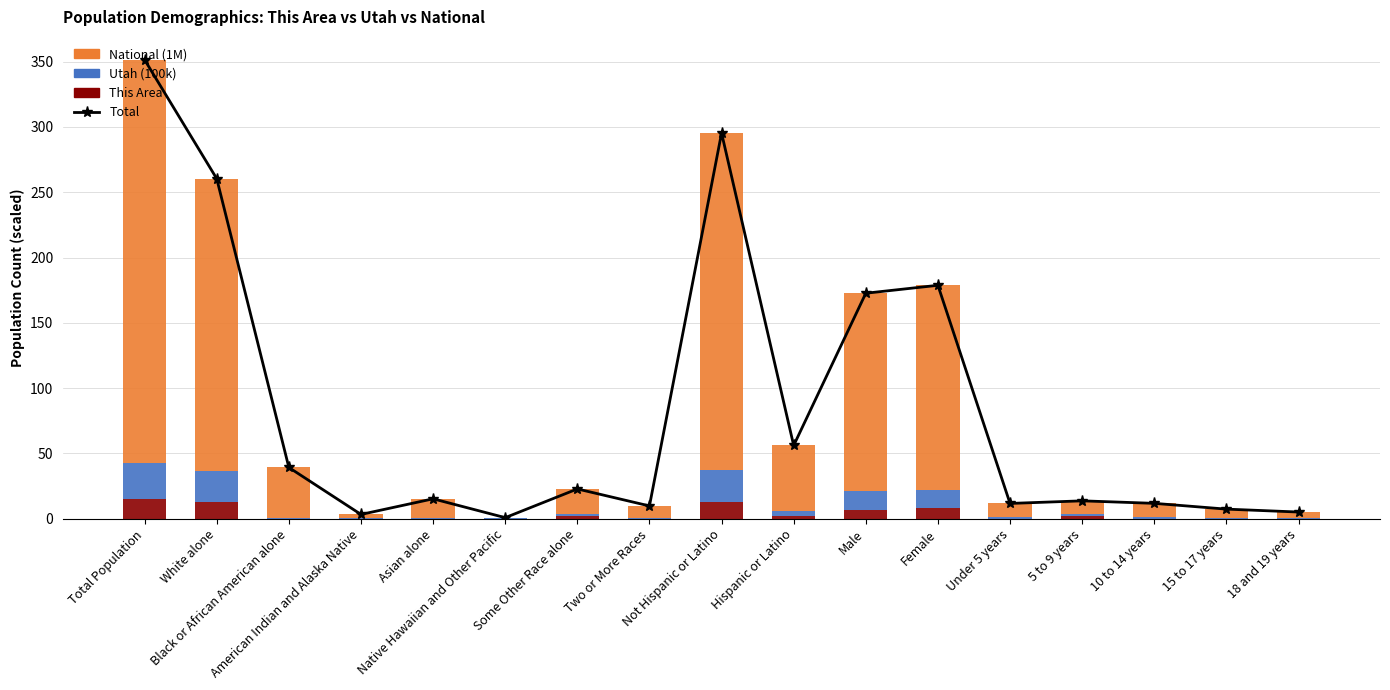

What is the spread (max minus min) of values at Not Hispanic or Latino?

282.3